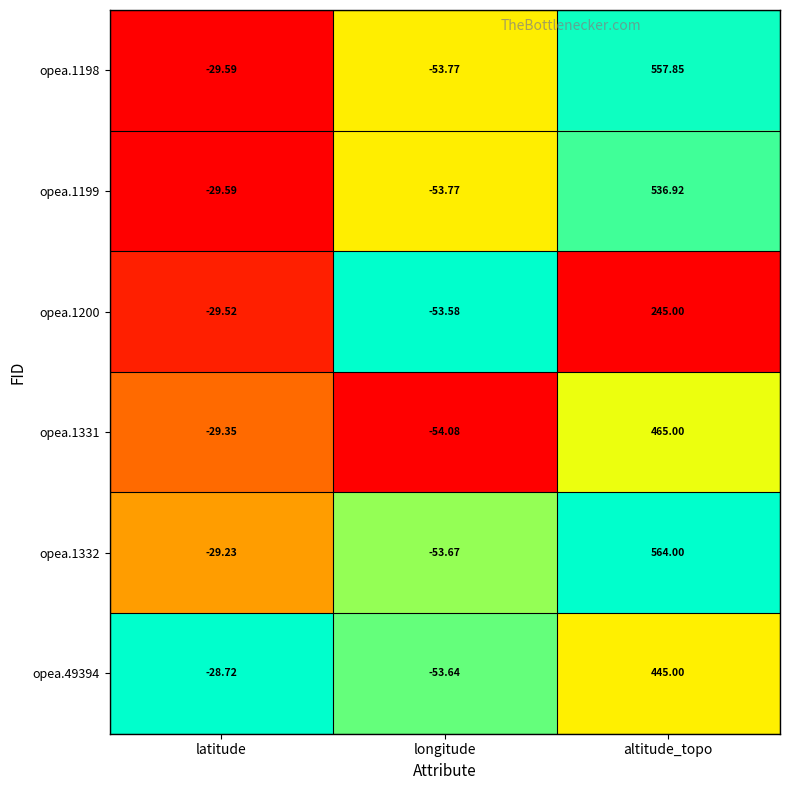

Where does the opea.1331 series first go above -29?

altitude_topo